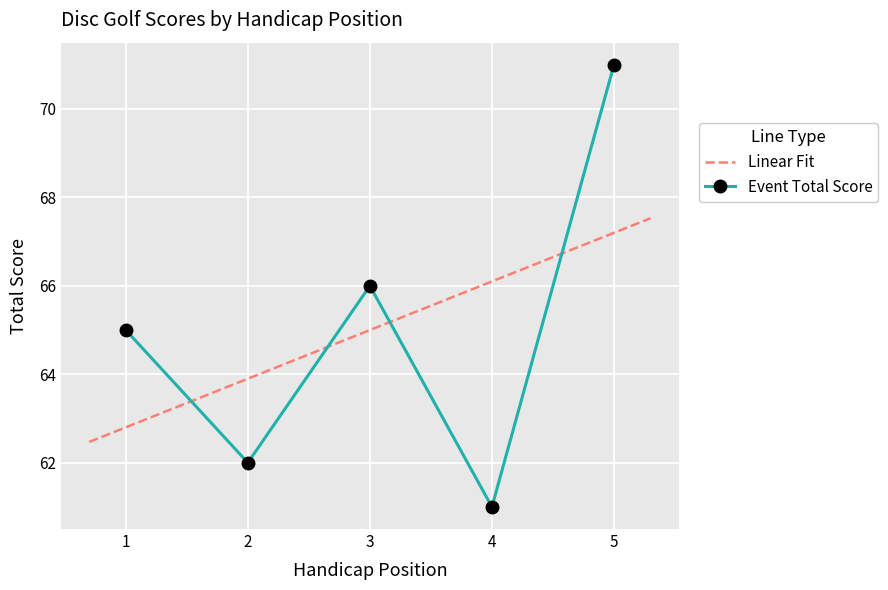

Rank the categories by value from lowest to highest.

4, 2, 1, 3, 5